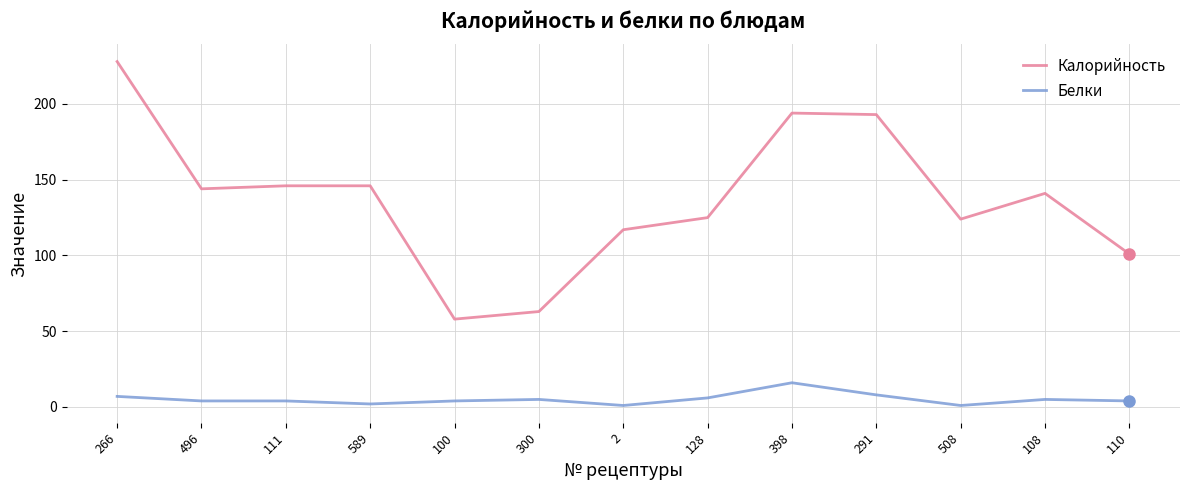

What is the spread (max minus min) of values at 108?

136